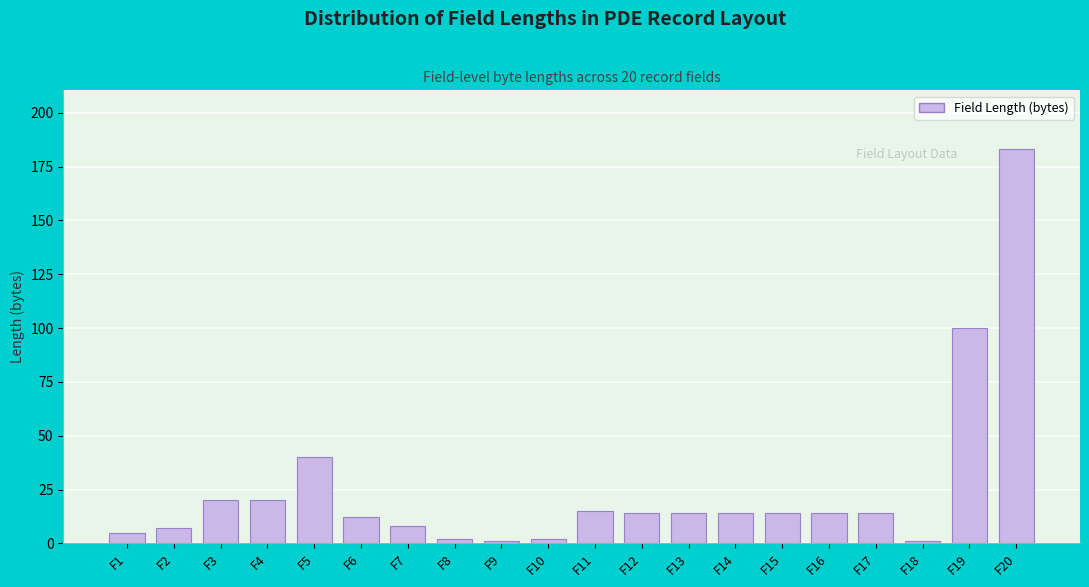

Reading left to right, what are all the values shown in this chart?

F1=5	F2=7	F3=20	F4=20	F5=40	F6=12	F7=8	F8=2	F9=1	F10=2	F11=15	F12=14	F13=14	F14=14	F15=14	F16=14	F17=14	F18=1	F19=100	F20=183